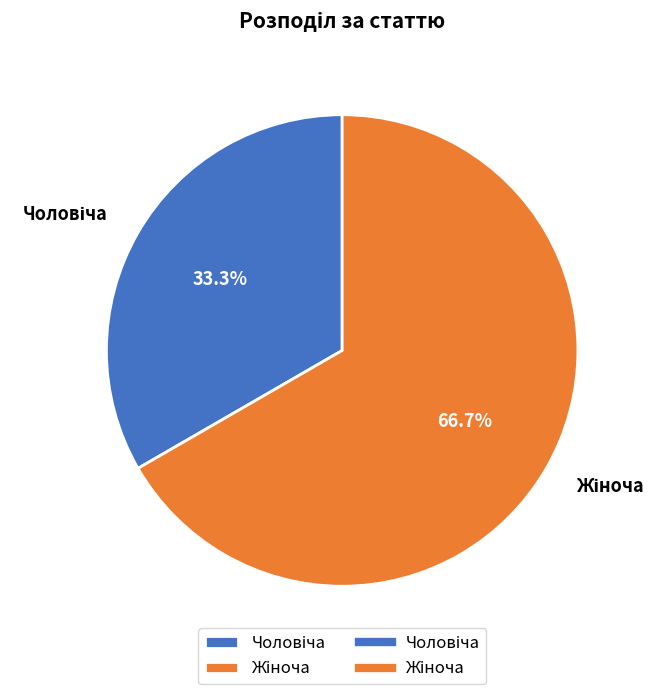

How many segments does this pie chart have?

2